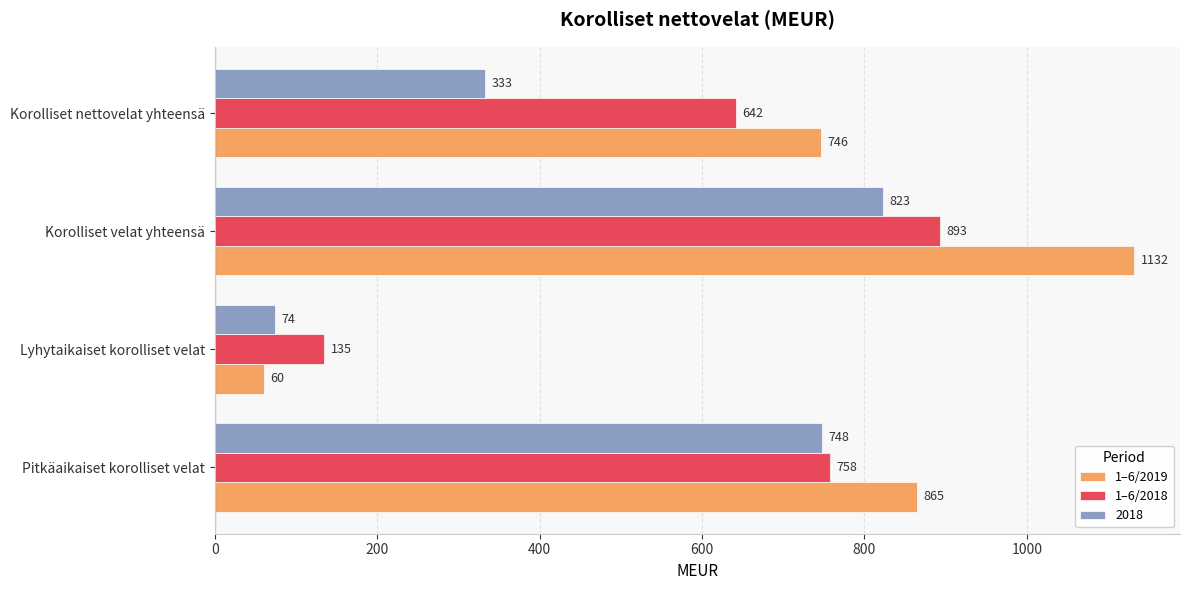

At which label does 1–6/2018 reach its peak?

Korolliset velat yhteensä